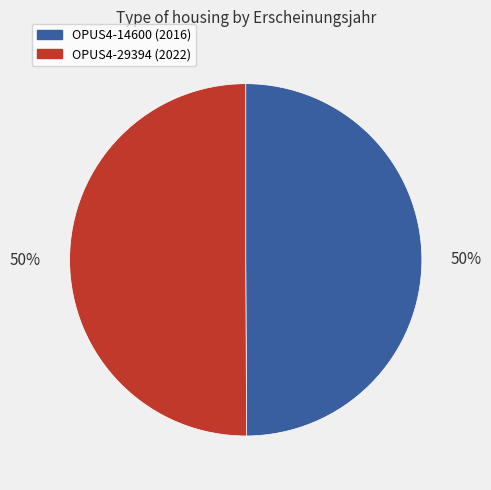

What percentage is the OPUS4-14600 (2016) slice, to the nearest percent?

50%